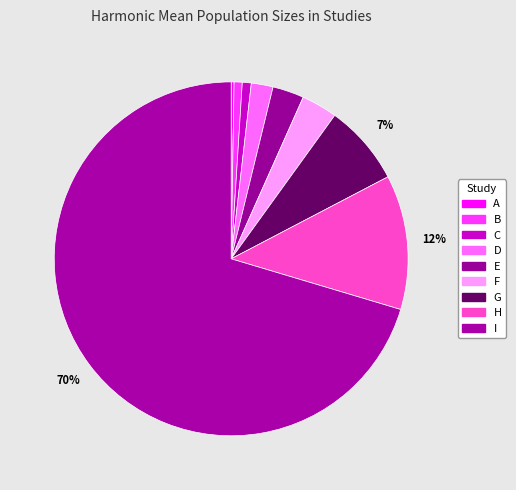

Rank the categories by value from highest to lowest.

I, H, G, F, E, D, C, B, A